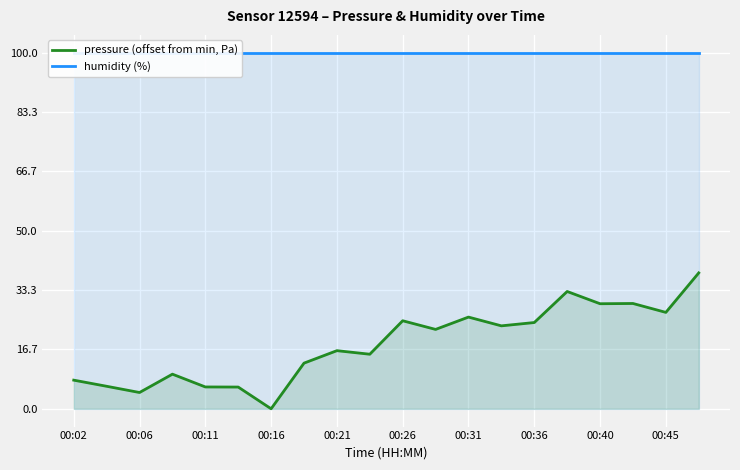

Where is humidity (%) nearest to the value 100?

00:02